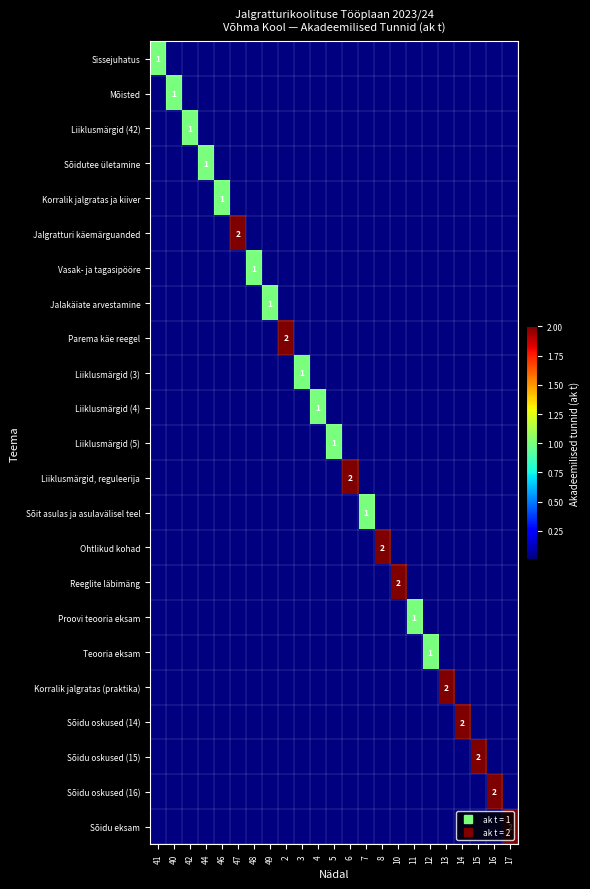

At which label is Ohtlikud kohad closest to 1?

41